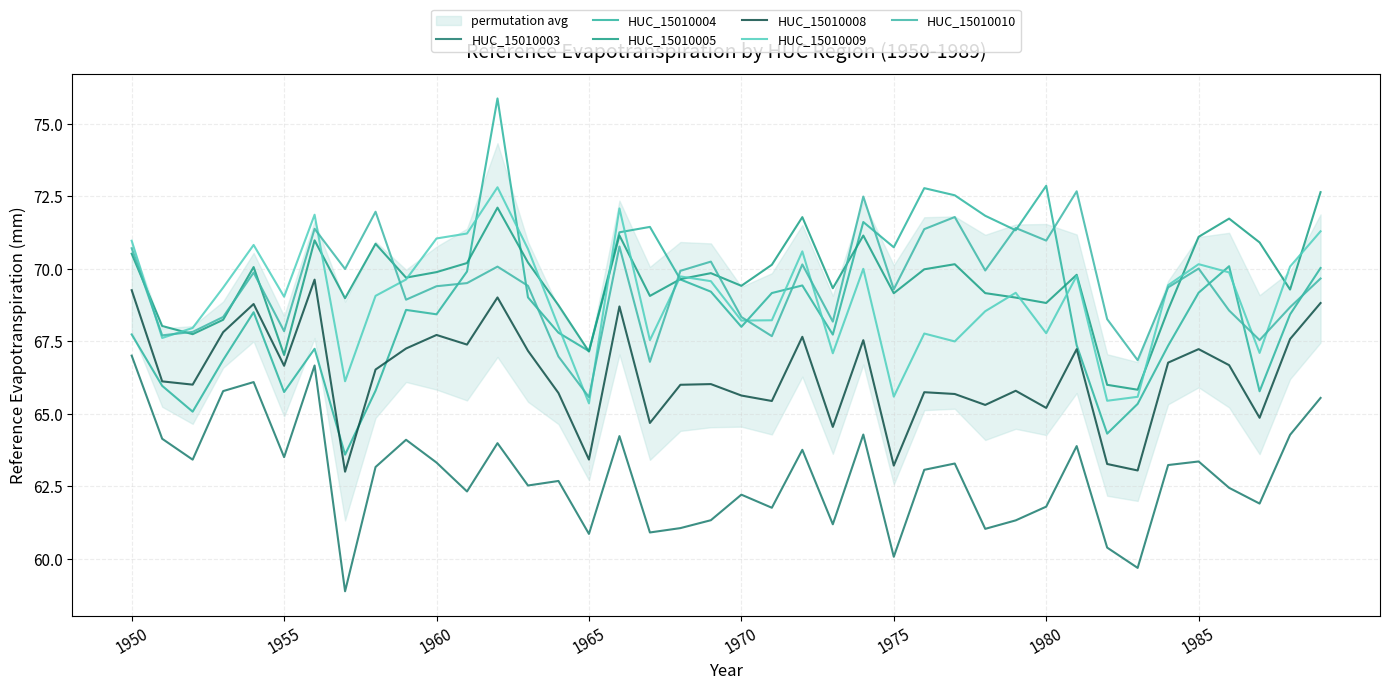

What are all the series names shown in the legend?

HUC_15010003, HUC_15010004, HUC_15010005, HUC_15010008, HUC_15010009, HUC_15010010